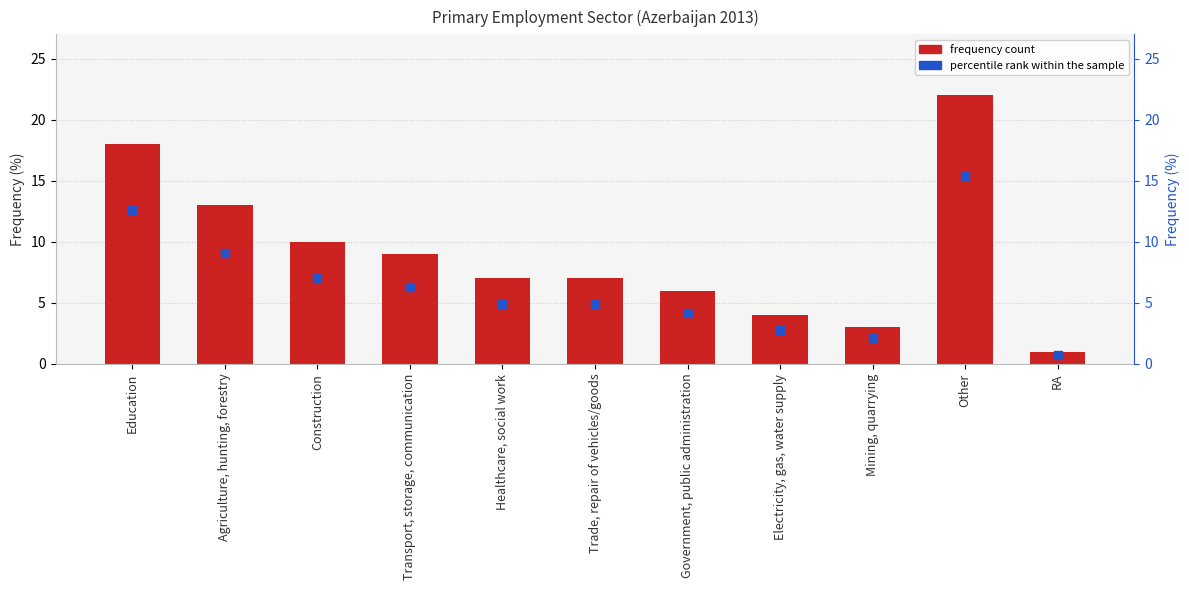

Which series reaches the minimum Y coordinate?

percentile rank within the sample